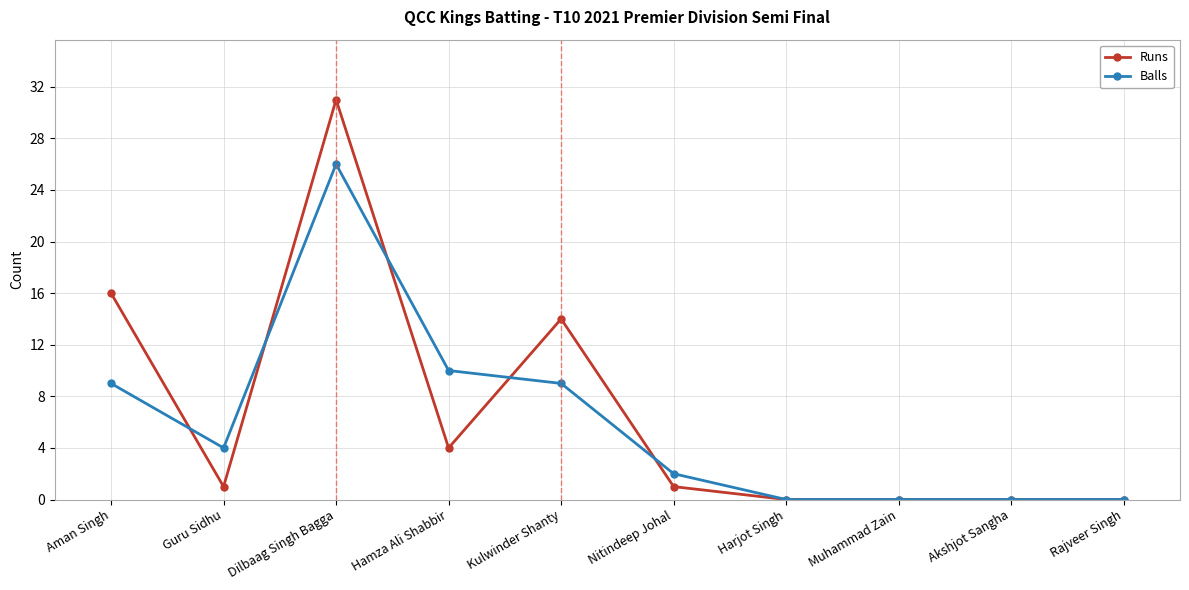

Does the chart display data point markers on the line(s)?

Yes